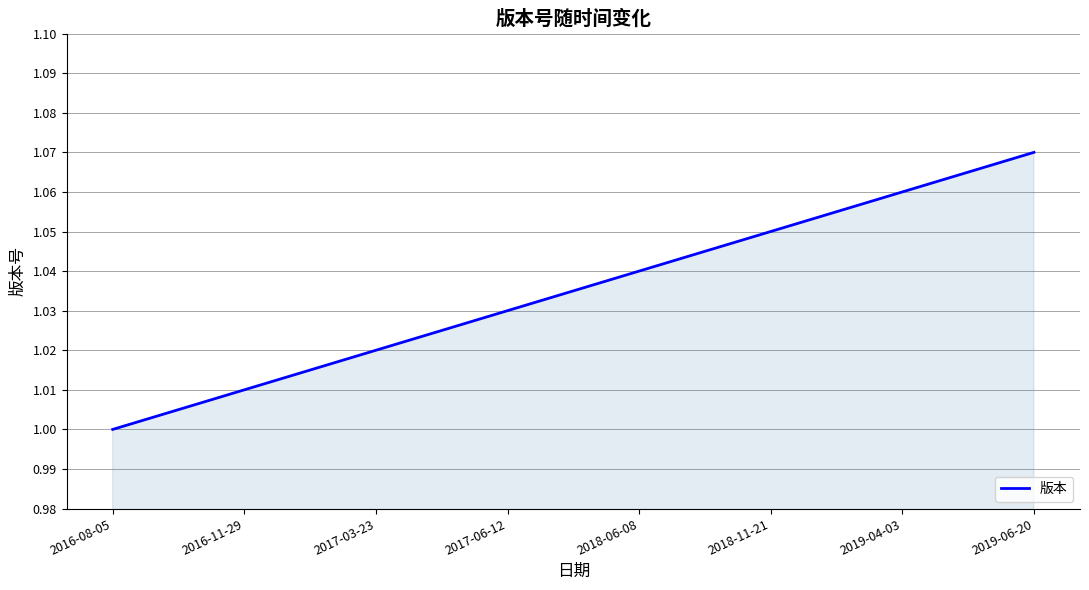

Is it true that the value at 2016-11-29 is 1.0?

True